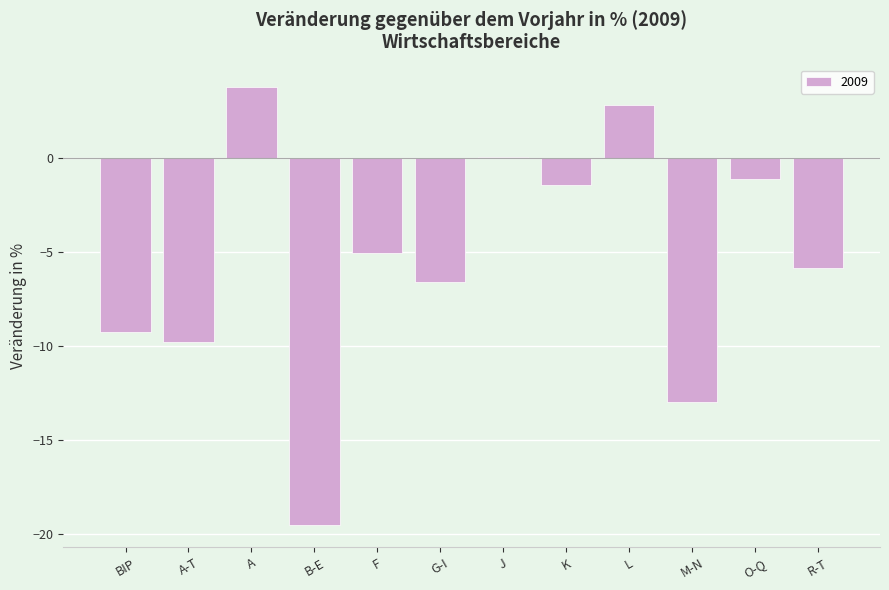

How many data points are above -5?

5